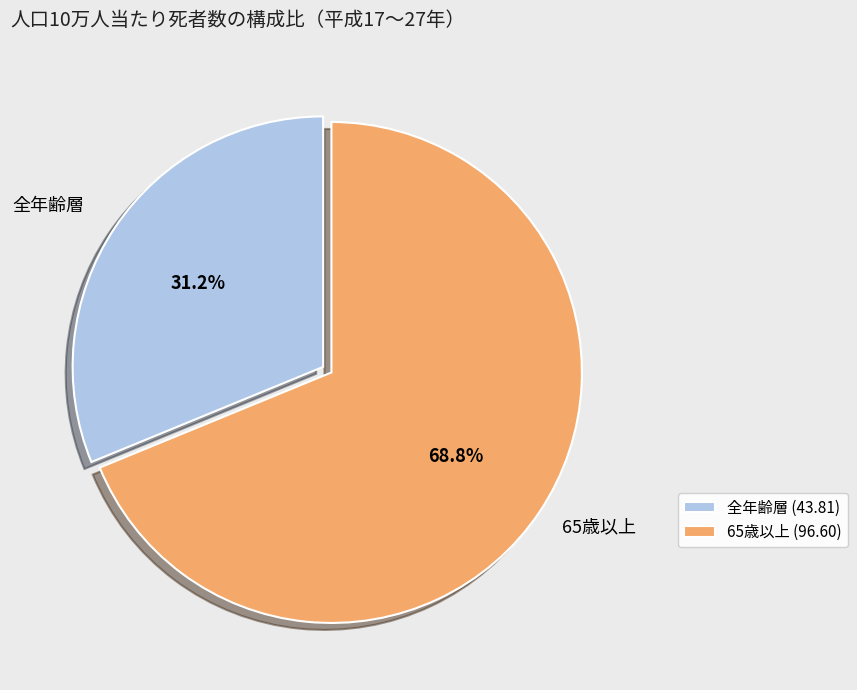

Combined, what portion of the pie is 全年齢層 (43.81) and 65歳以上 (96.60)?

100.0%